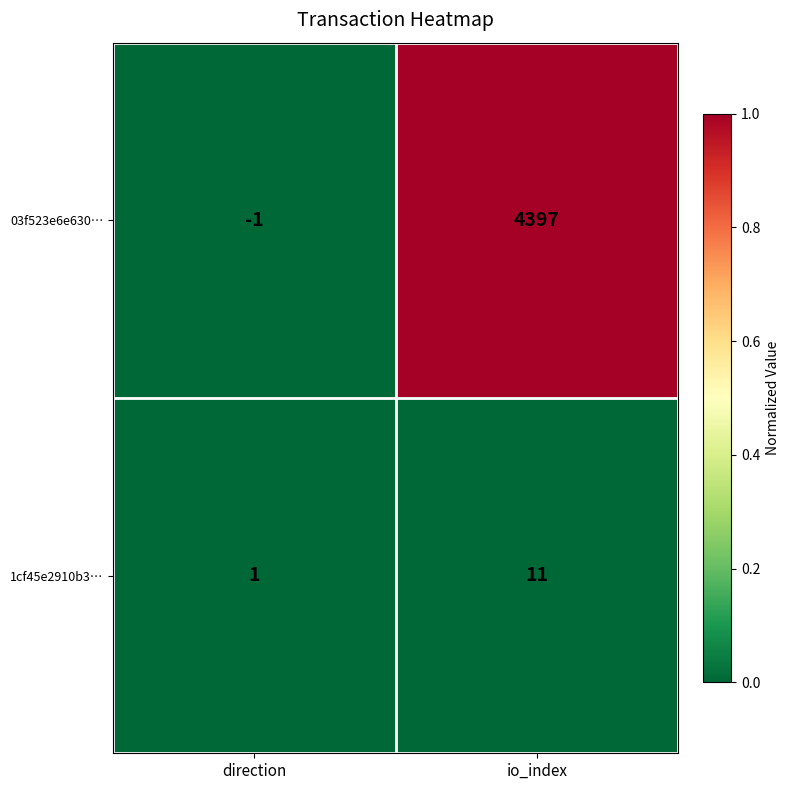

Reading left to right, transcribe all the data shown in this chart.

03f523e6e630…: -1	4397
1cf45e2910b3…: 1	11